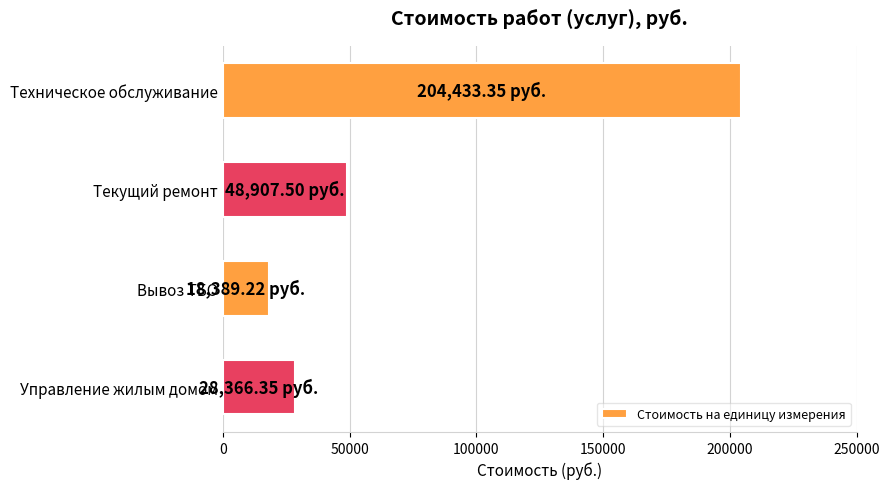

How many bars are there in total?

4